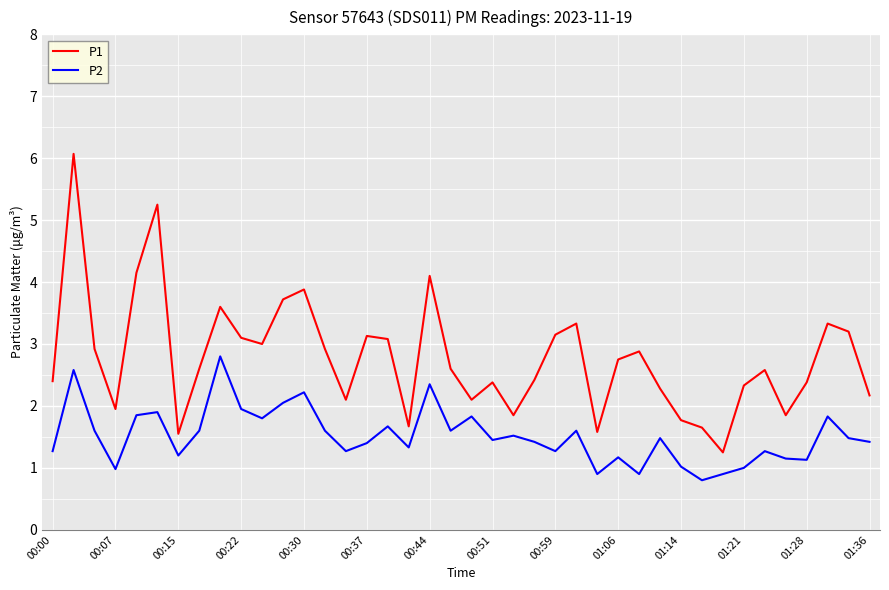

Rank the series by their average value, from highest to lowest.

P1, P2